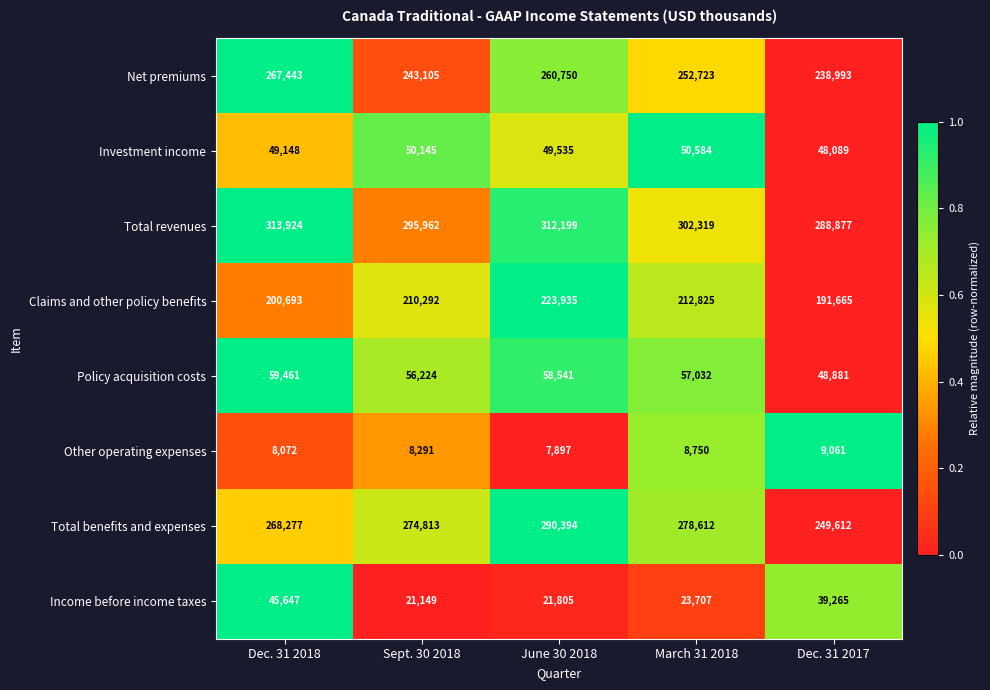

How many categories are shown in the chart?

5